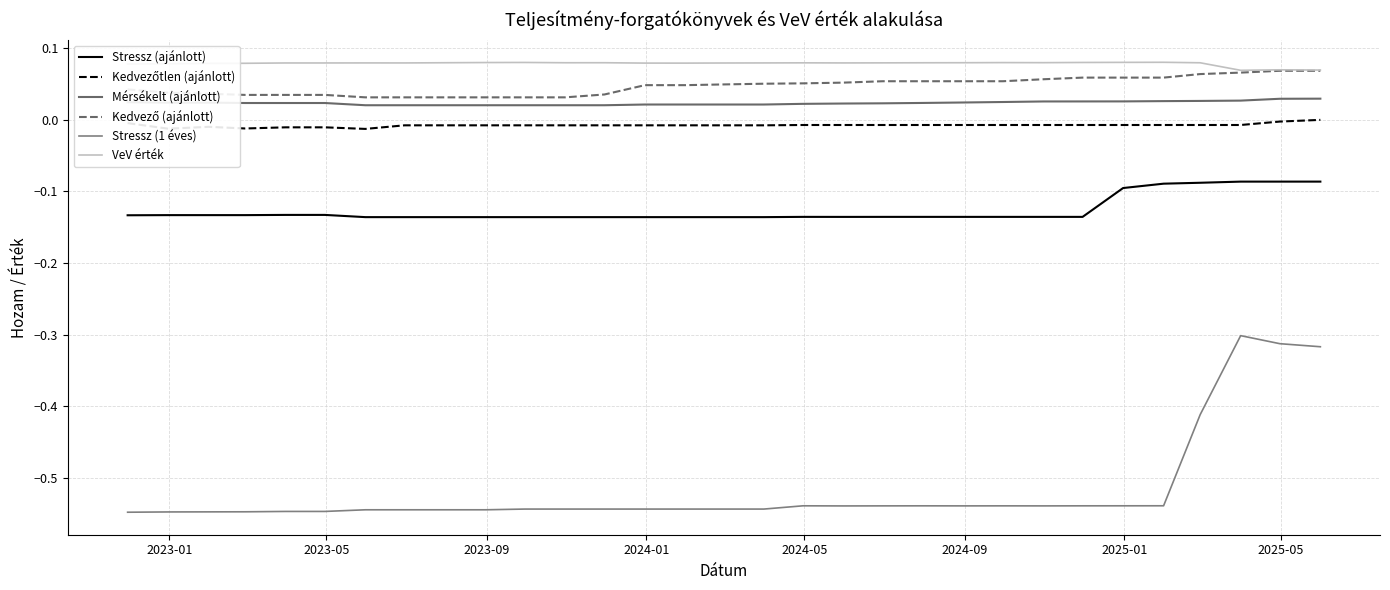

How many lines are shown in the chart?

6